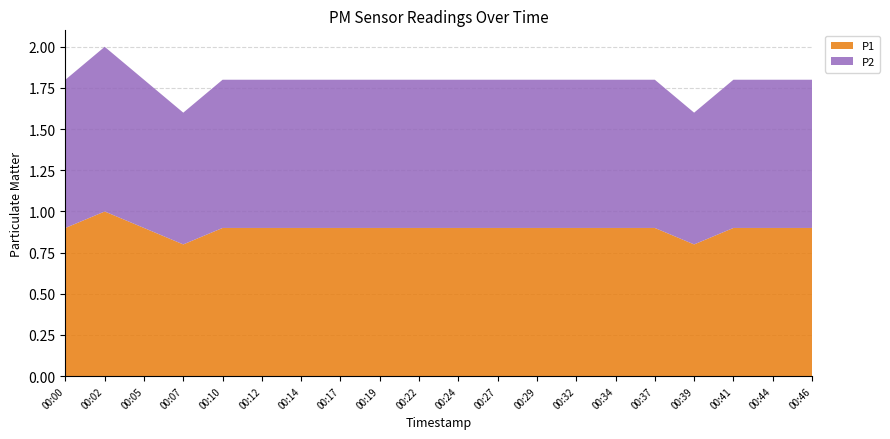

Reading left to right, list all the values displayed in this chart.

P1: 00:00=0.9	00:02=1.0	00:05=0.9	00:07=0.8	00:10=0.9	00:12=0.9	00:14=0.9	00:17=0.9	00:19=0.9	00:22=0.9	00:24=0.9	00:27=0.9	00:29=0.9	00:32=0.9	00:34=0.9	00:37=0.9	00:39=0.8	00:41=0.9	00:44=0.9	00:46=0.9
P2: 00:00=0.9	00:02=1.0	00:05=0.9	00:07=0.8	00:10=0.9	00:12=0.9	00:14=0.9	00:17=0.9	00:19=0.9	00:22=0.9	00:24=0.9	00:27=0.9	00:29=0.9	00:32=0.9	00:34=0.9	00:37=0.9	00:39=0.8	00:41=0.9	00:44=0.9	00:46=0.9